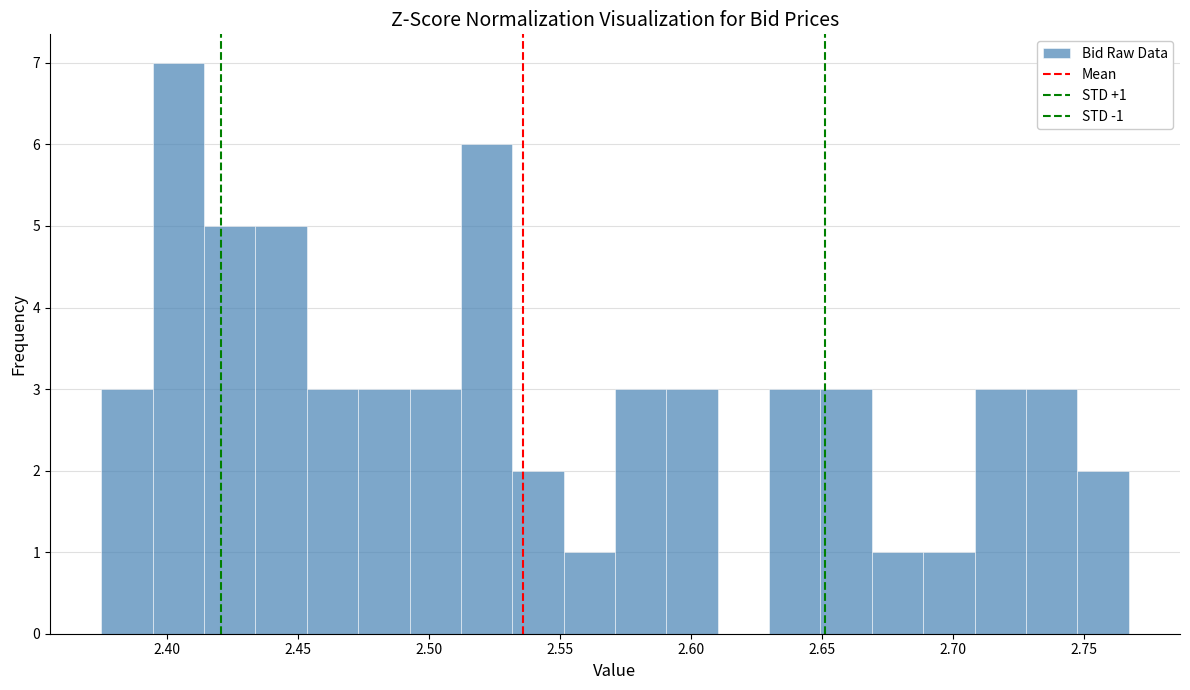

Read against the x-axis, roughly where is the centre of the tallest bar?

2.405